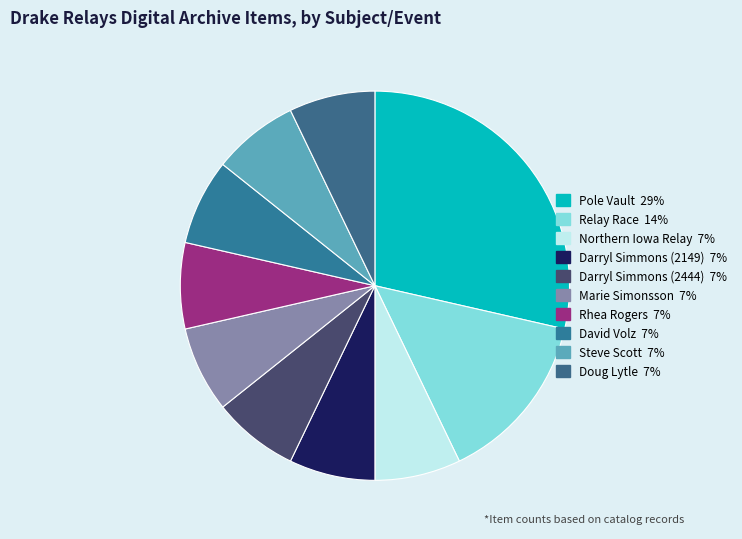

How many slices are in this pie chart?

10